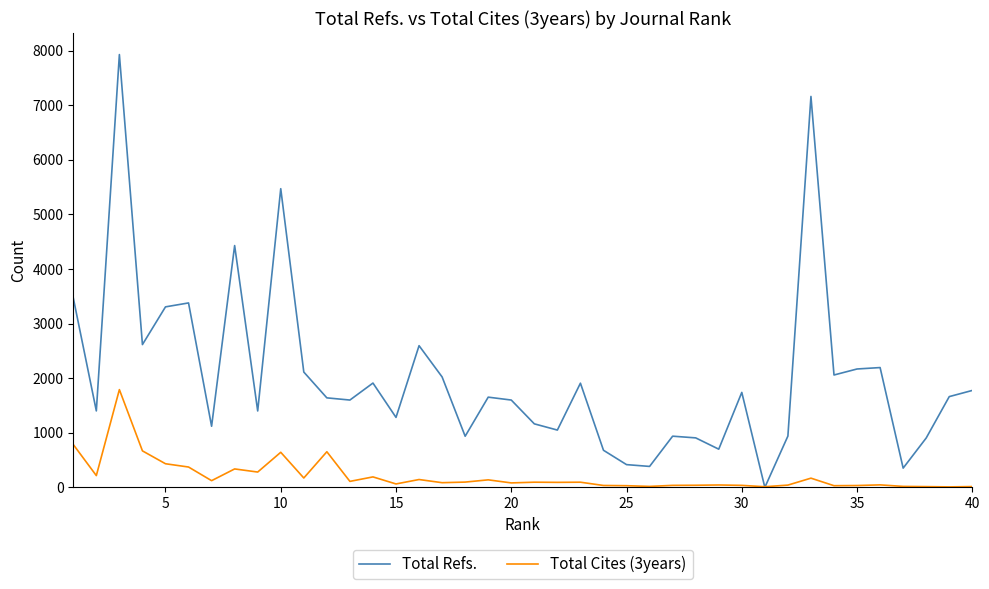

Rank the series by their maximum value, from lowest to highest.

Total Cites (3years), Total Refs.